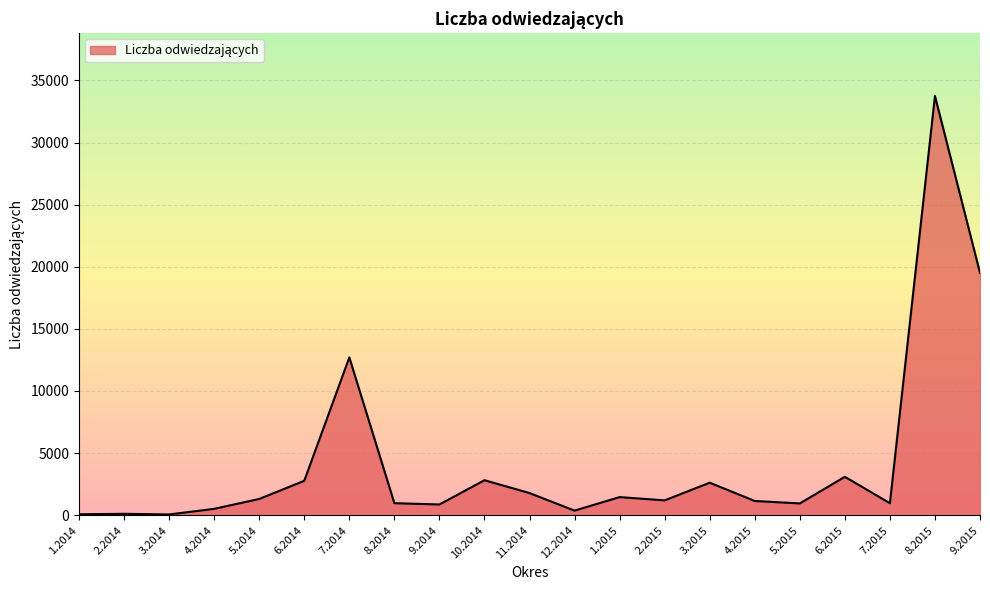

What is the difference between the maximum and minimum values?

33690